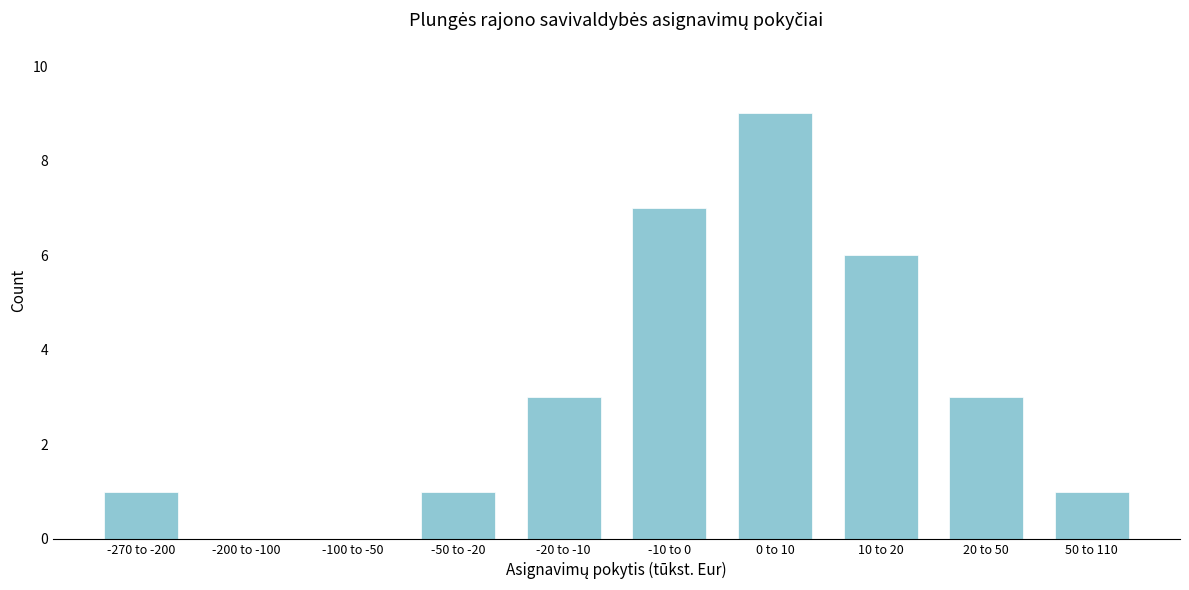

Reading right to left, transcribe all the data shown in this chart.

50 to 110=1	20 to 50=3	10 to 20=6	0 to 10=9	-10 to 0=7	-20 to -10=3	-50 to -20=1	-100 to -50=0	-200 to -100=0	-270 to -200=1